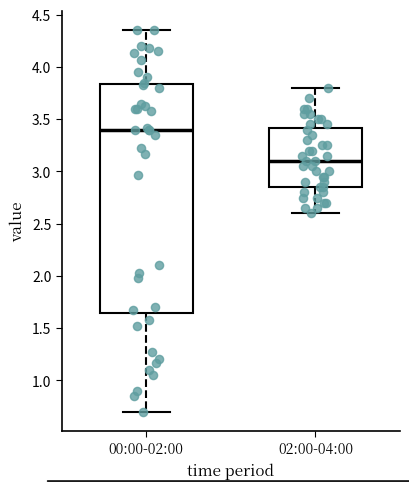

Reading left to right, transcribe this box plot: for each box, give where its median line is, the range the box spans, and where its two whiskers end, as read against the y-axis. The values are not printed on the chart, so give them approximately, as read against the axis.

00:00-02:00: median 3.40, box 1.65 to 3.85, whiskers 0.70 to 4.35
02:00-04:00: median 3.10, box 2.85 to 3.40, whiskers 2.60 to 3.80